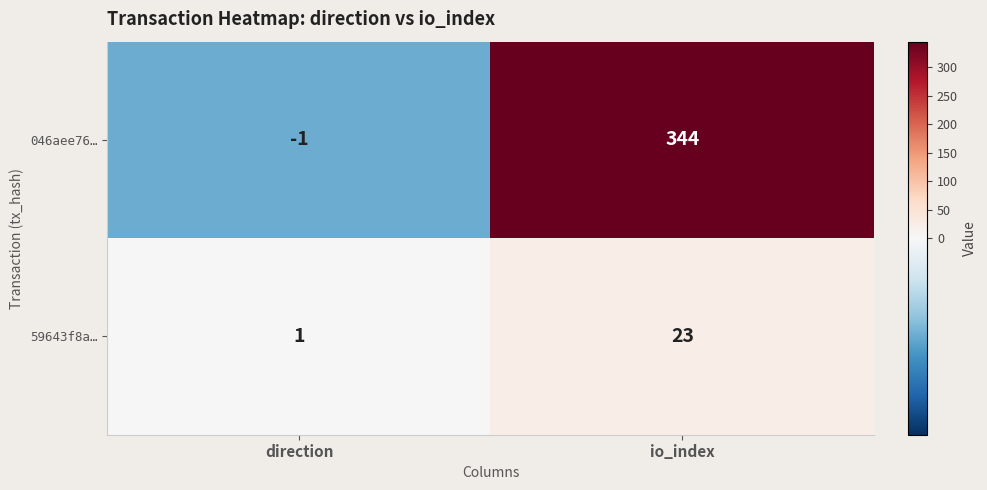

What is the difference between the maximum and minimum values in the 046aee76… series?

345